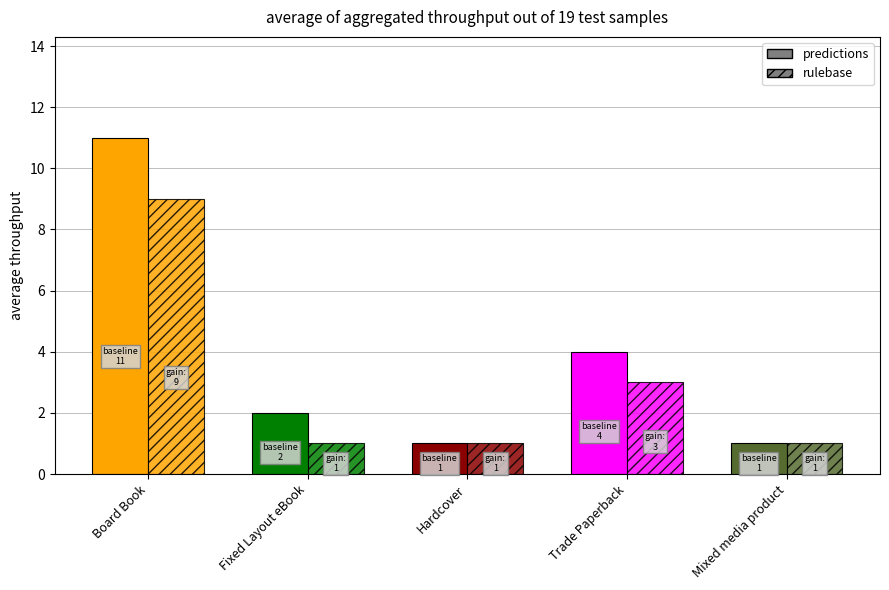

At Trade Paperback, list the series in order from smallest to largest.

rulebase, predictions